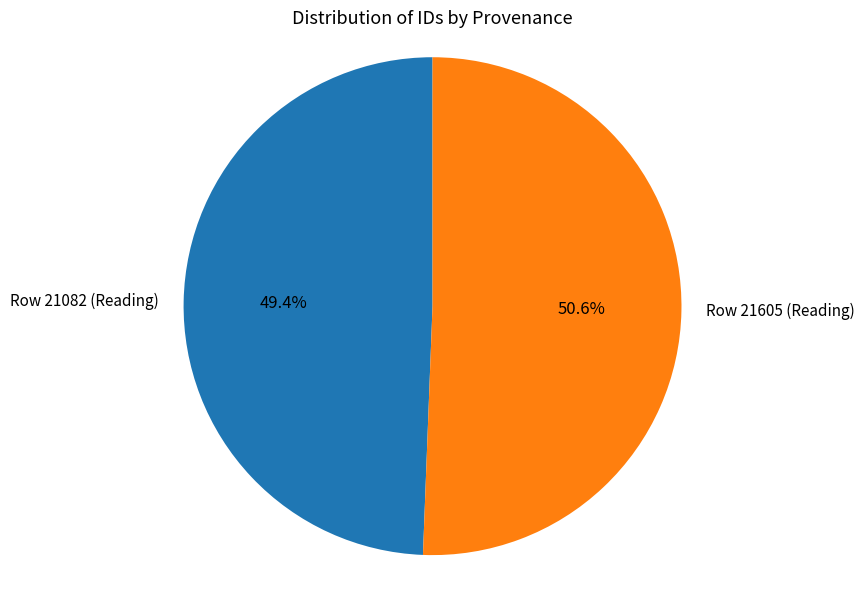

Which category accounts for the majority?

Row 21605 (Reading)